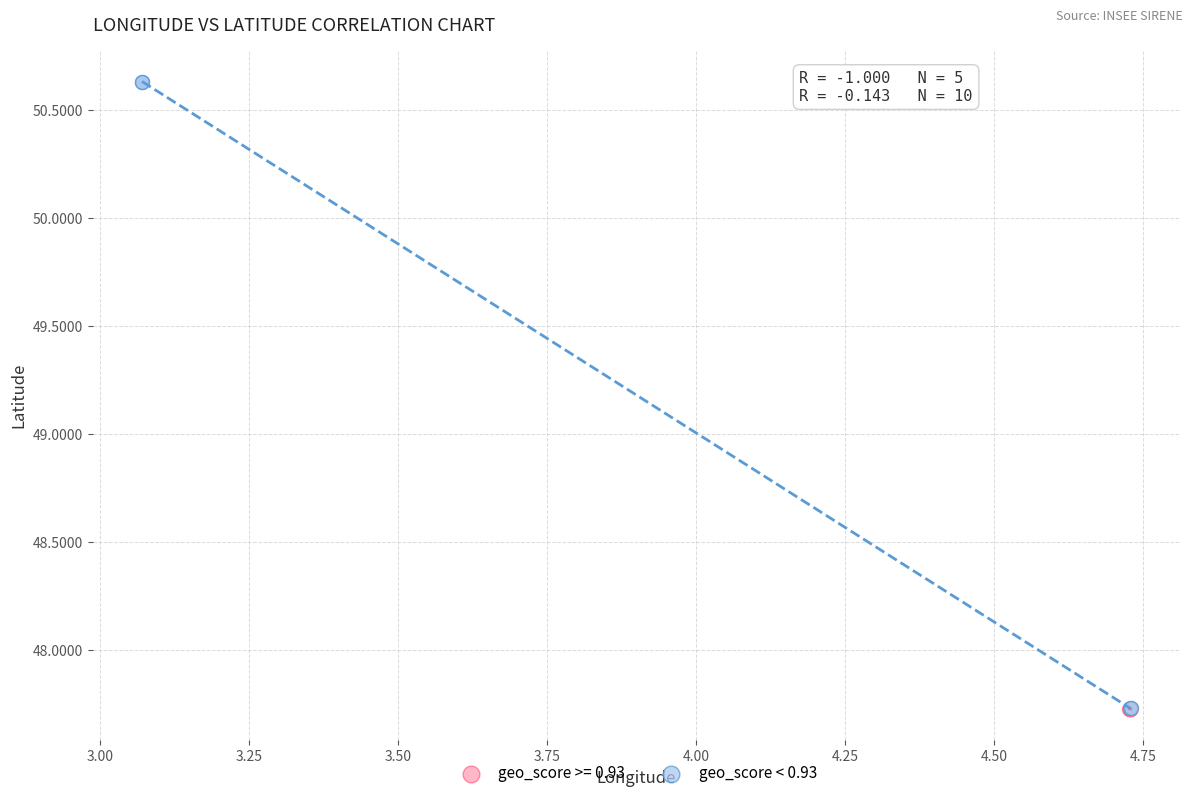

Which series contains the highest Y value?

geo_score < 0.93